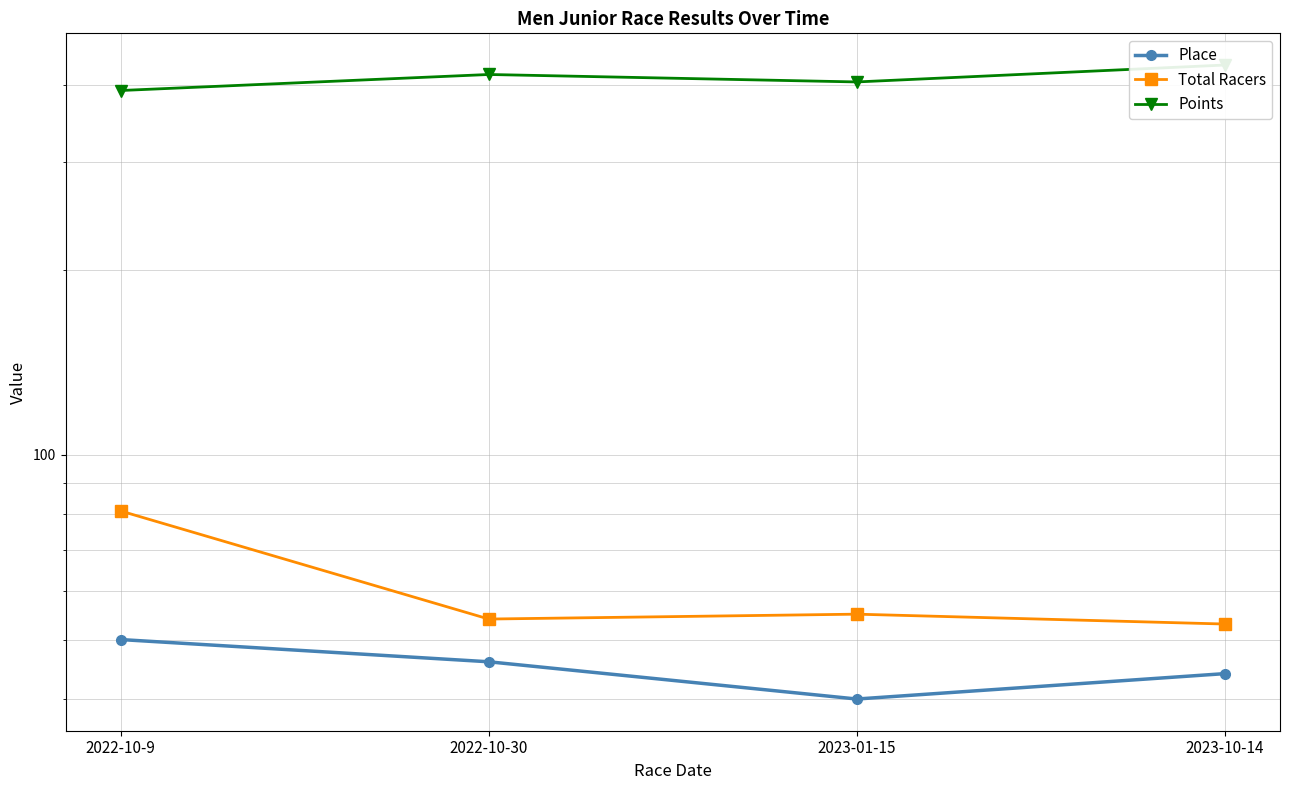

Reading left to right, transcribe all the data shown in this chart.

Place: 50.0	46.0	40.0	44.0
Total Racers: 81.0	54.0	55.0	53.0
Points: 392.4	416.8	405.3	431.8